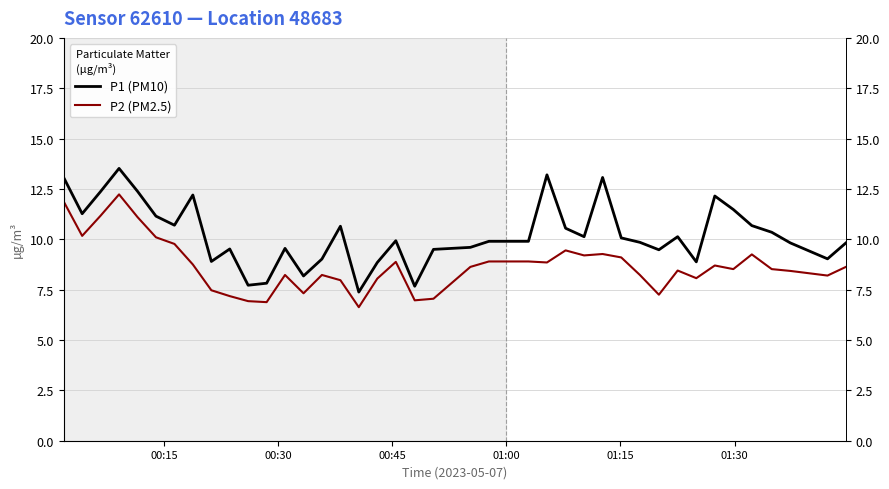

What are all the series names shown in the legend?

P1 (PM10), P2 (PM2.5)